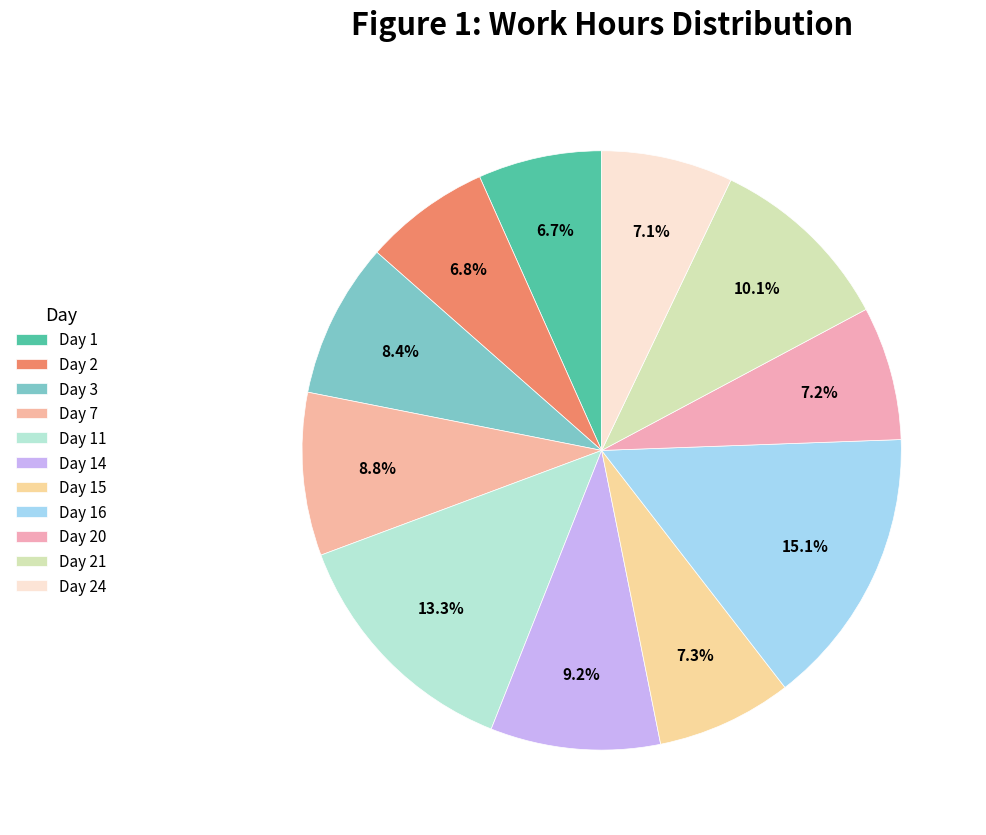

Which slice is the largest?

Day 16